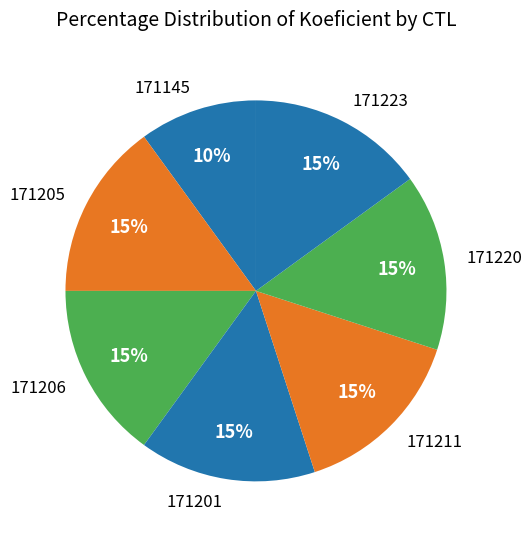

Is 171220 the majority of the pie?

No